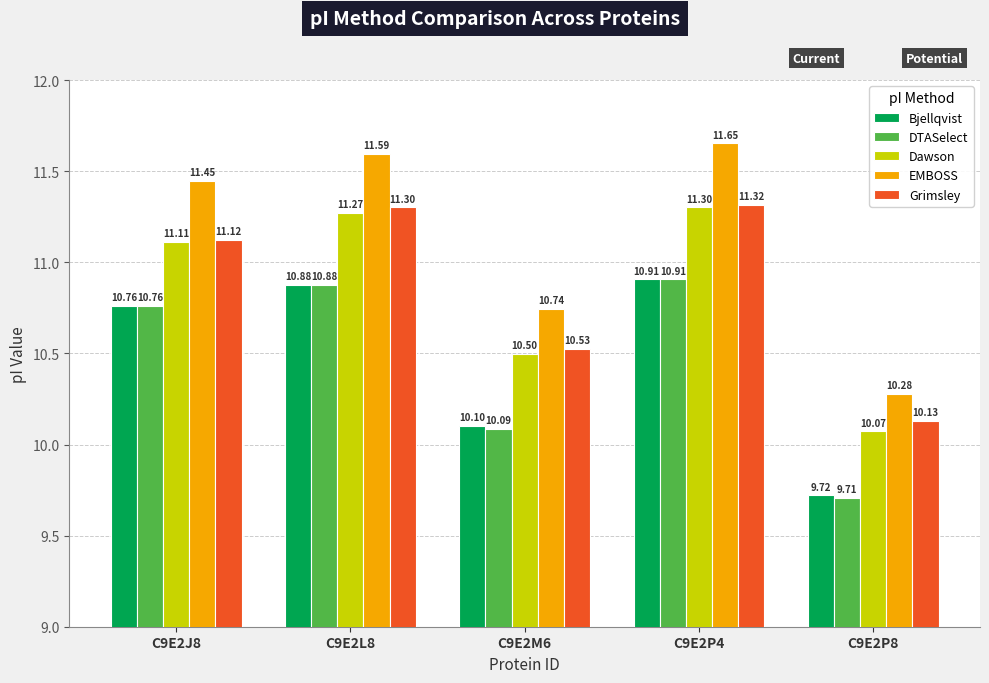

What is the value of the EMBOSS bar at the 2nd from the left?

11.6